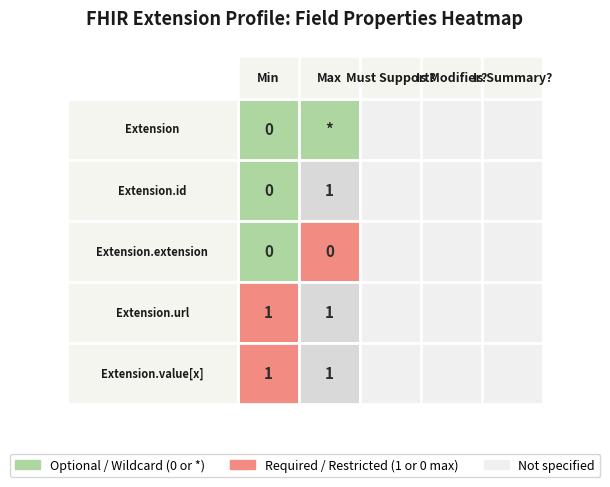

How many series are shown in this chart?

5